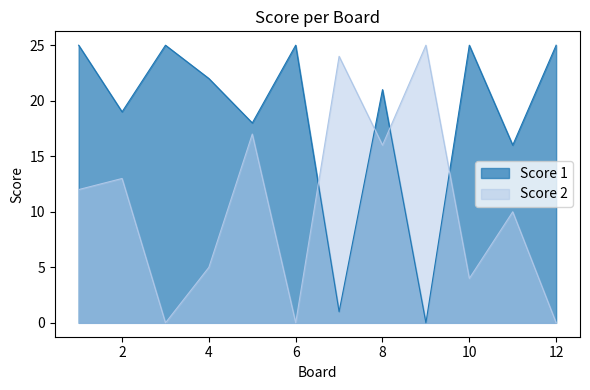

Rank the categories by Score 2 value from lowest to highest.

3, 6, 12, 10, 4, 11, 1, 2, 8, 5, 7, 9